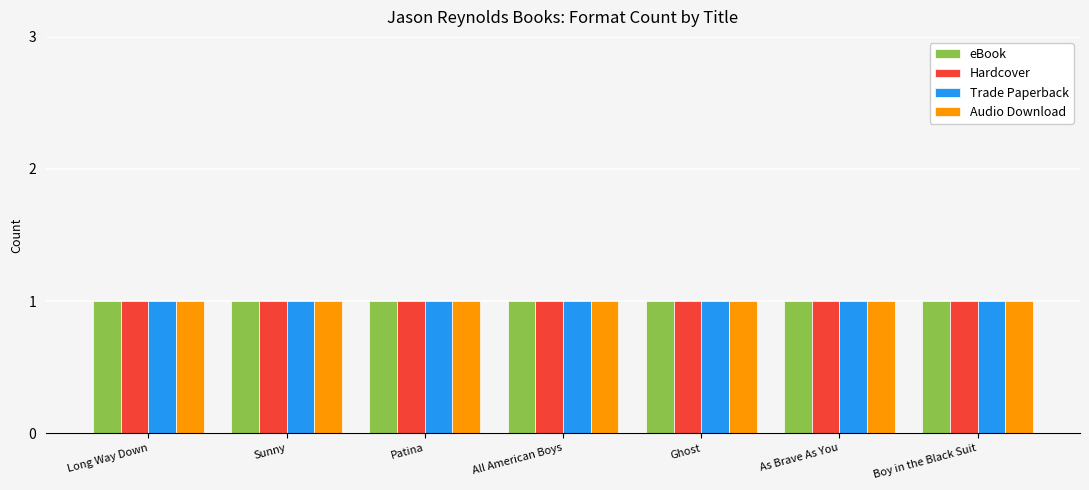

Which series has the largest total across all categories?

eBook